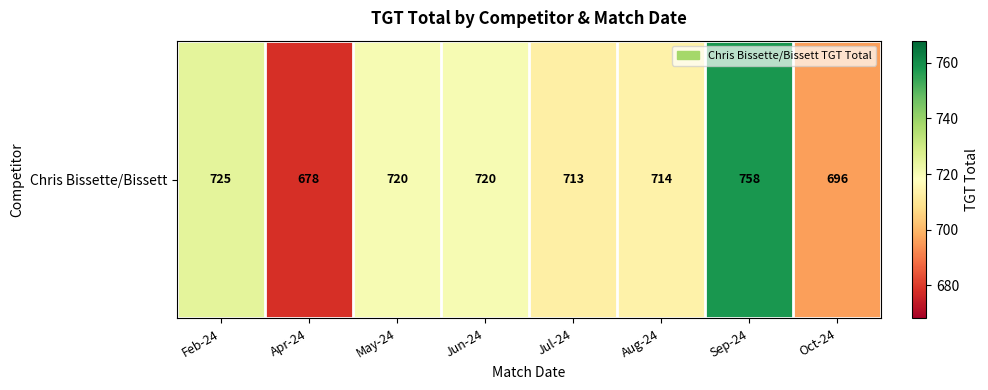

Is it true that the value at Sep-24 is 758.0?

True